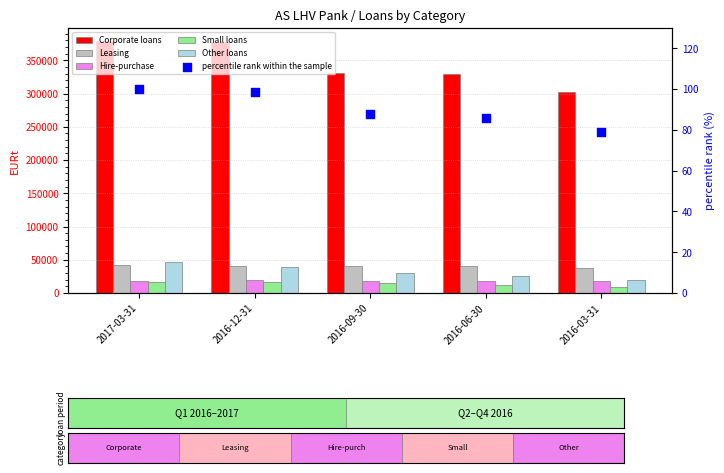

What is the total value across all series at 2016-12-31?

492708.7